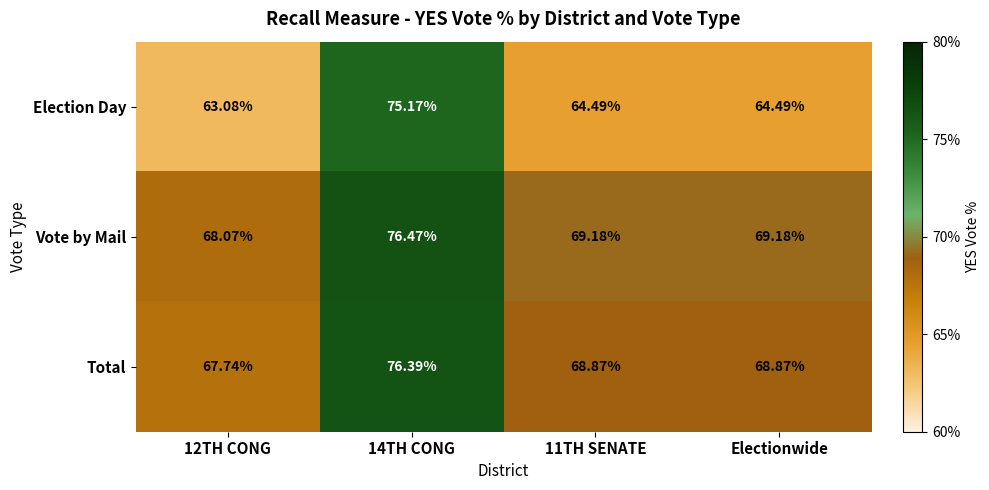

Rank the series at Electionwide from lowest to highest value.

Election Day, Total, Vote by Mail